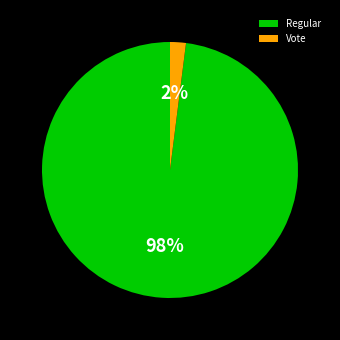

How many slices are in this pie chart?

2